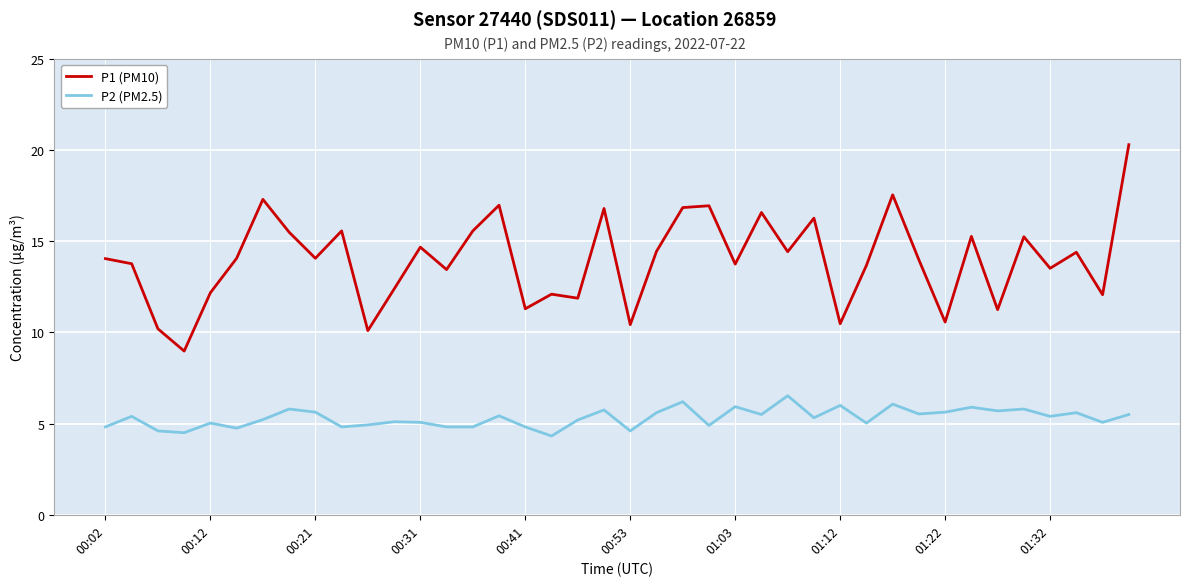

Which series has the largest total across all categories?

P1 (PM10)